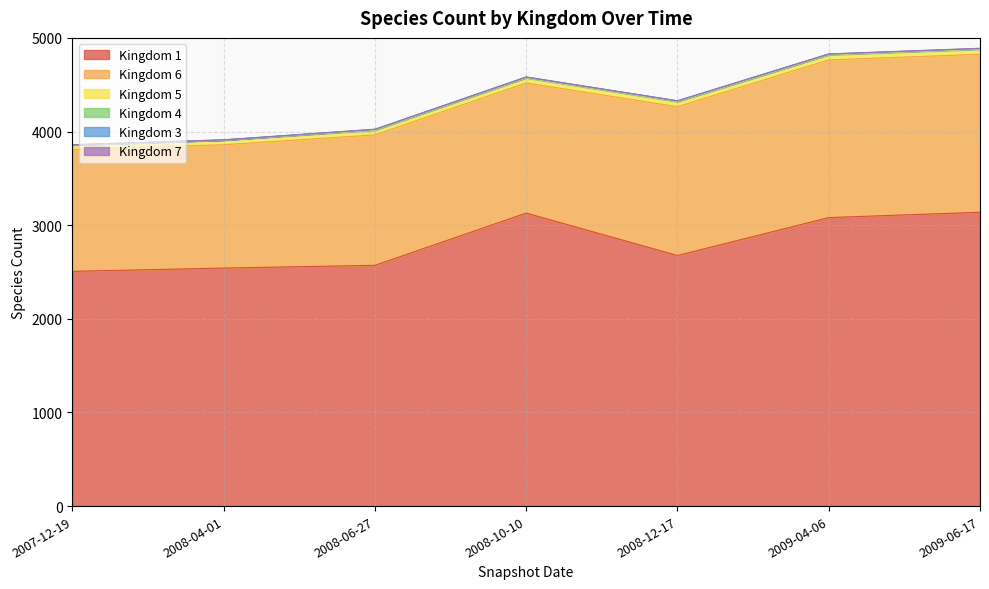

True or false: 1 has a value of 956 at 2007-12-19.

False